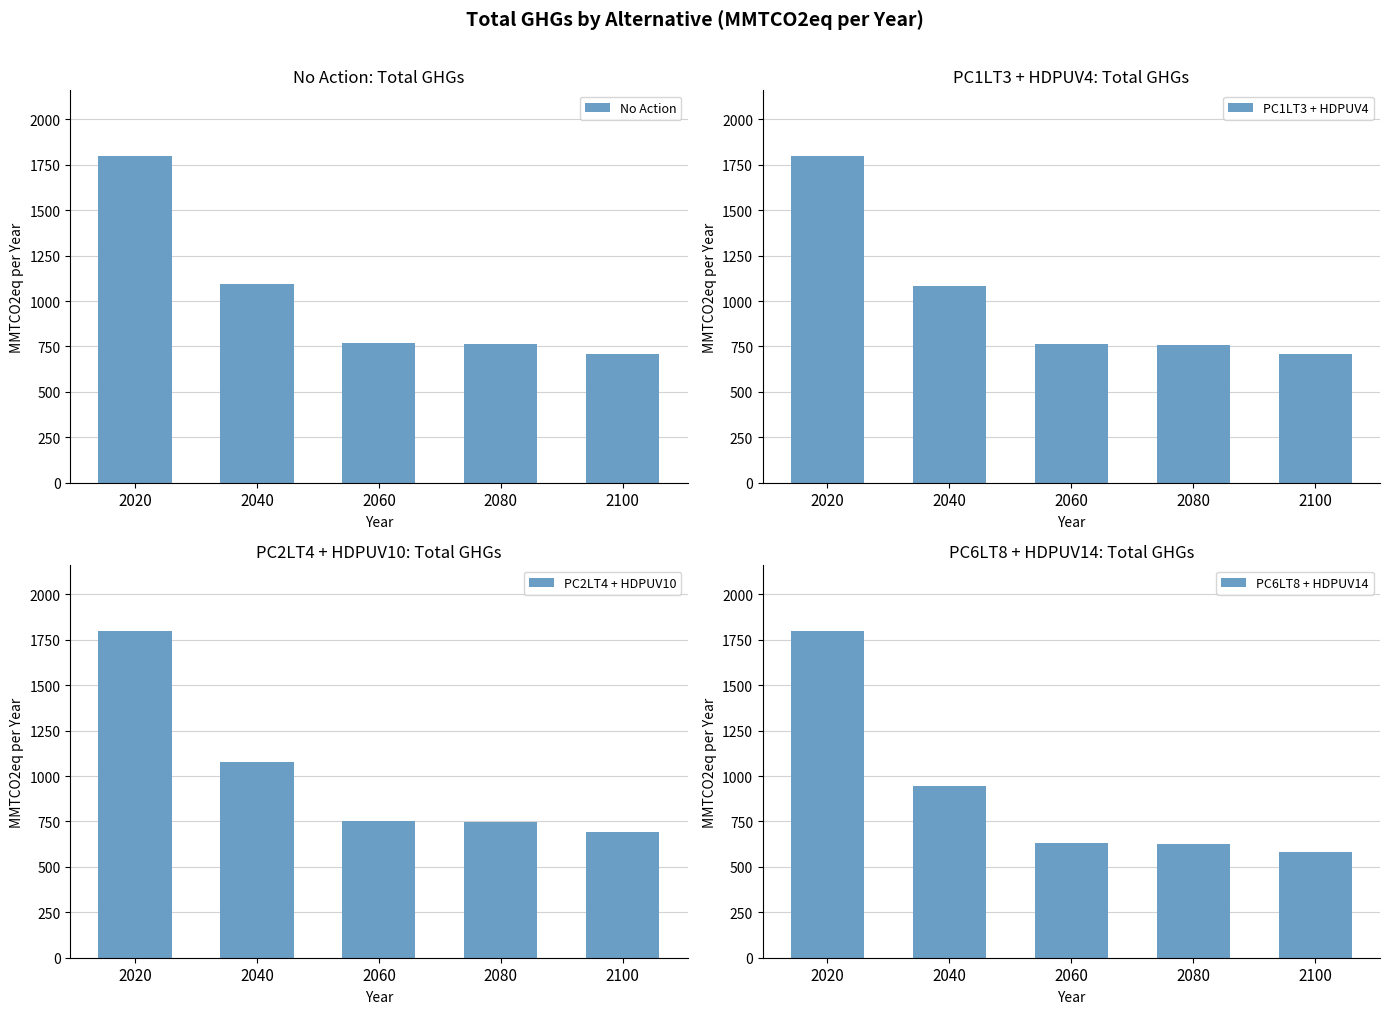

How many groups of bars are there?

5